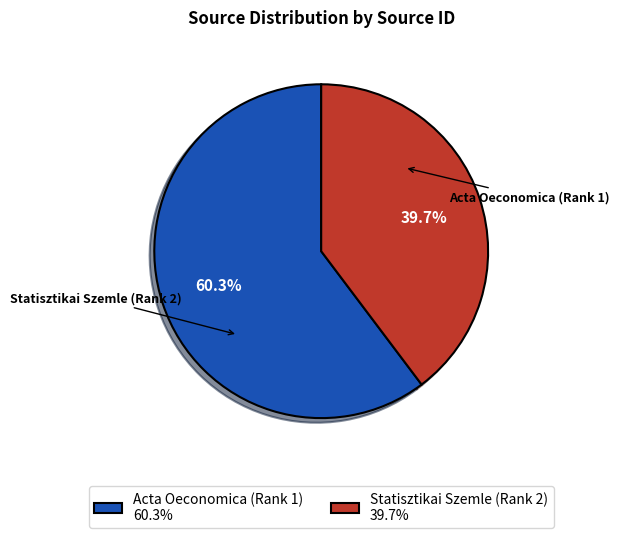

Which slice is the smallest?

Statisztikai Szemle (Rank 2)